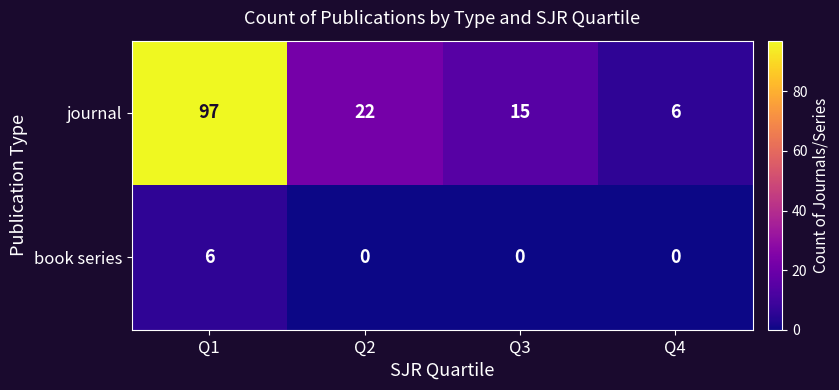

What is the total value across all series at Q2?

22